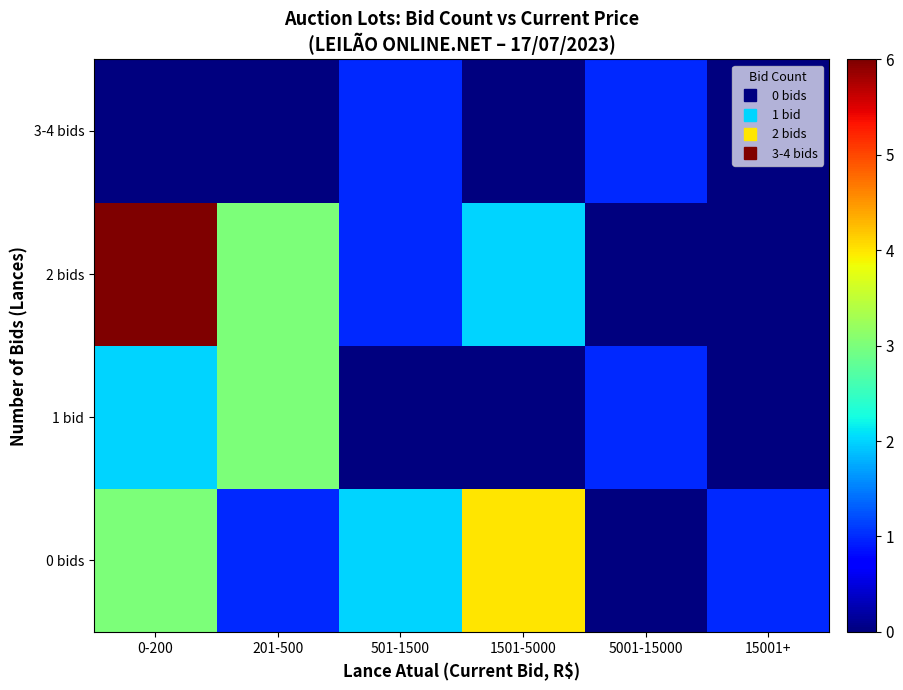

At 501-1500, list the series in order from smallest to largest.

1 bid, 2 bids, 3-4 bids, 0 bids